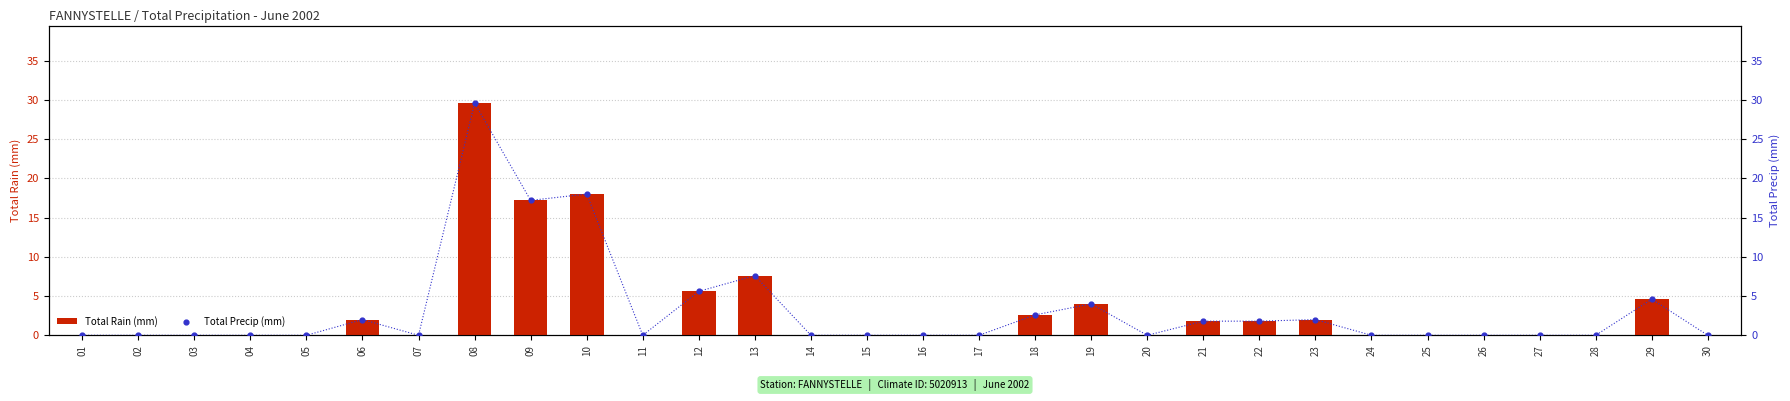

At how many categories does at least one series exceed 2?

8